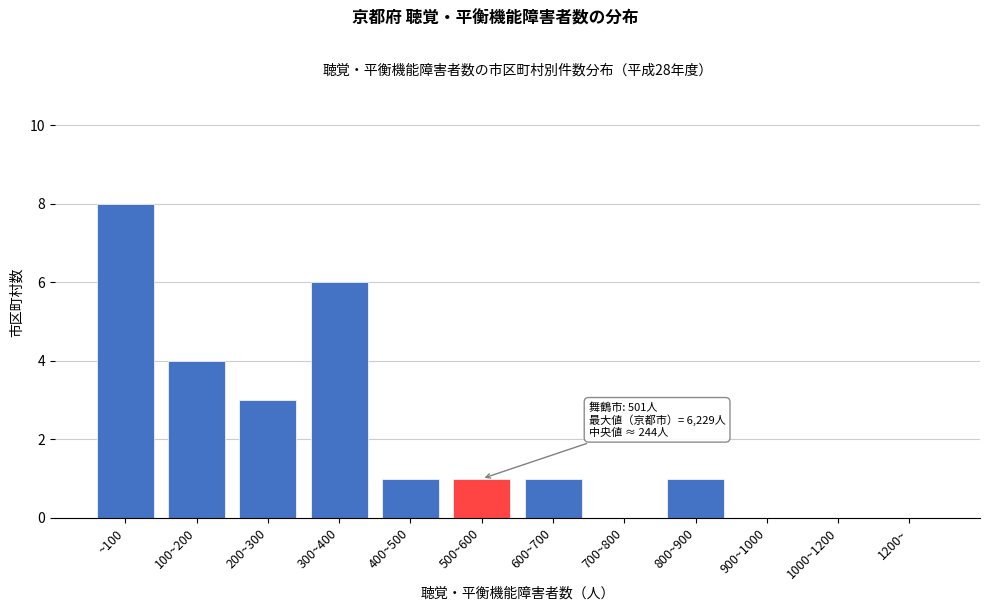

Reading right to left, transcribe all the data shown in this chart.

1200~=0	1000~1200=0	900~1000=0	800~900=1	700~800=0	600~700=1	500~600=1	400~500=1	300~400=6	200~300=3	100~200=4	~100=8